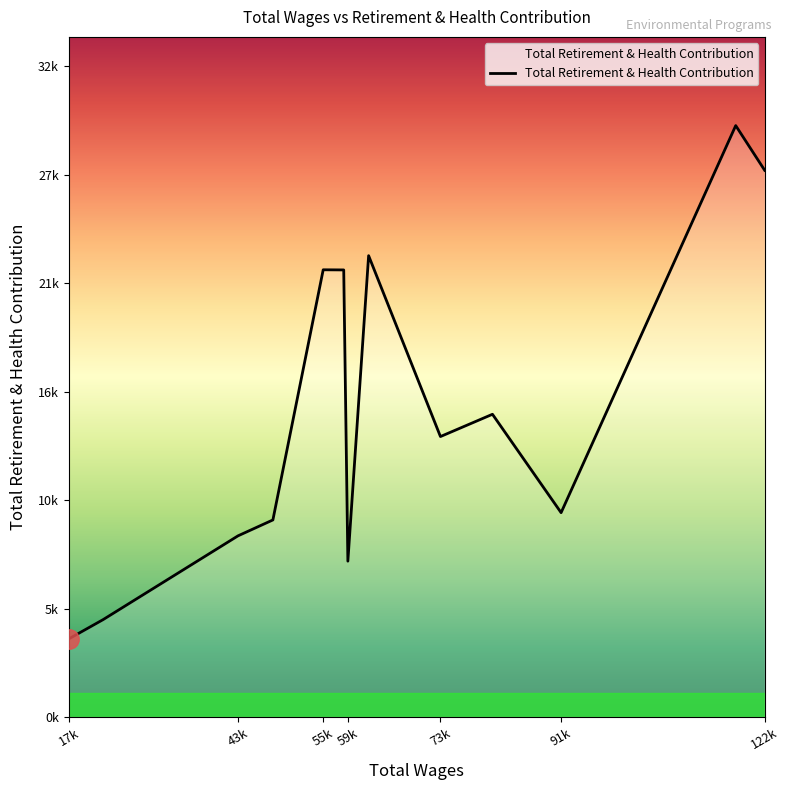

Does the chart have visible grid lines?

No